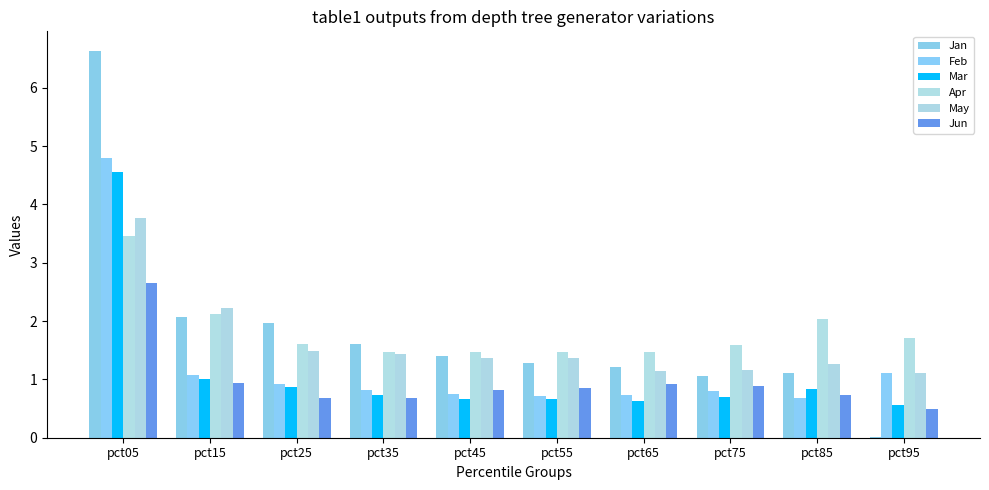

At which label does Jun reach its peak?

pct05